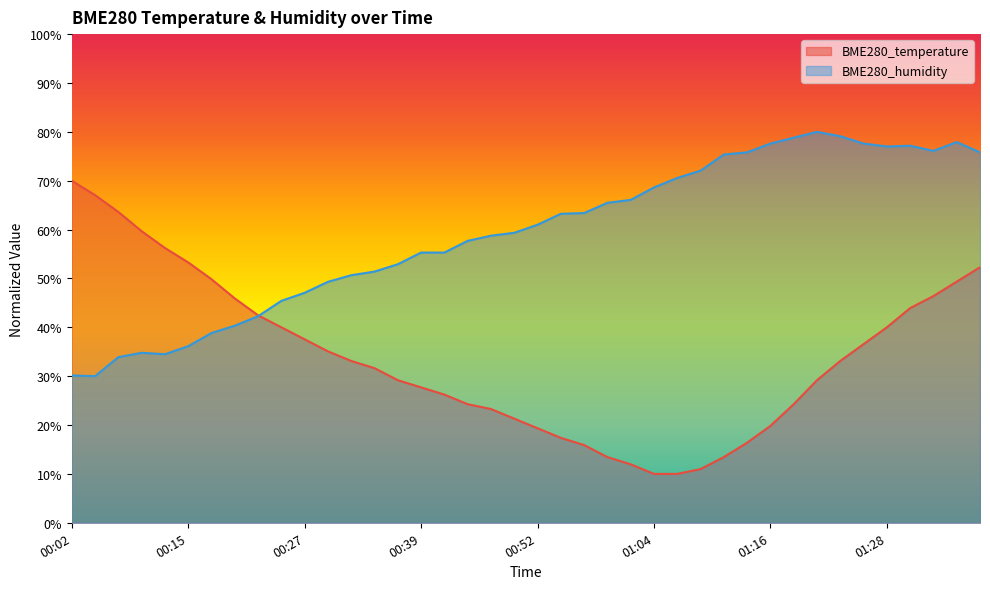

What is the label of the 39th point from the right?

00:05